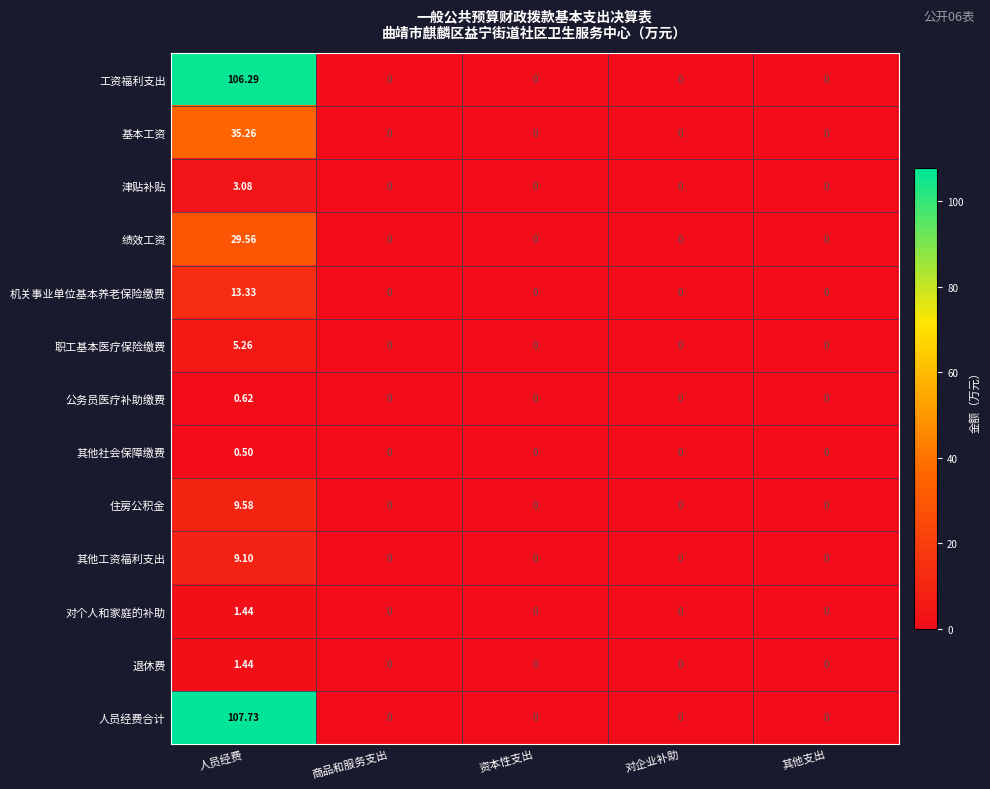

Which series has the largest total across all categories?

人员经费合计